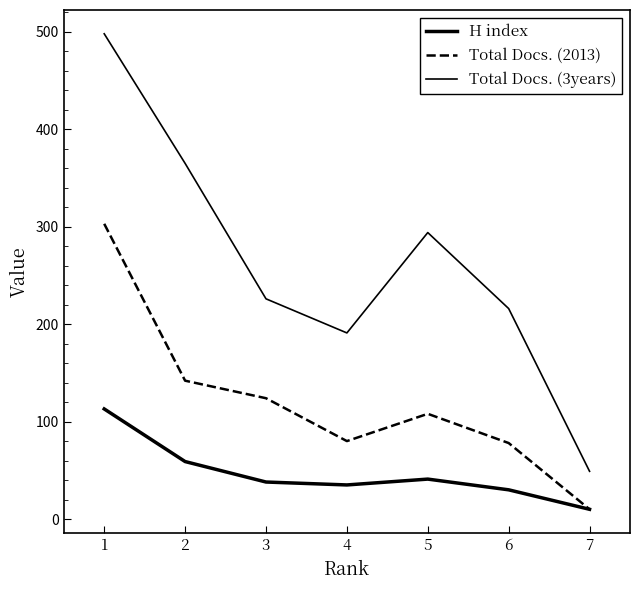

How many interior local valleys does the Total Docs. (3years) series have?

1